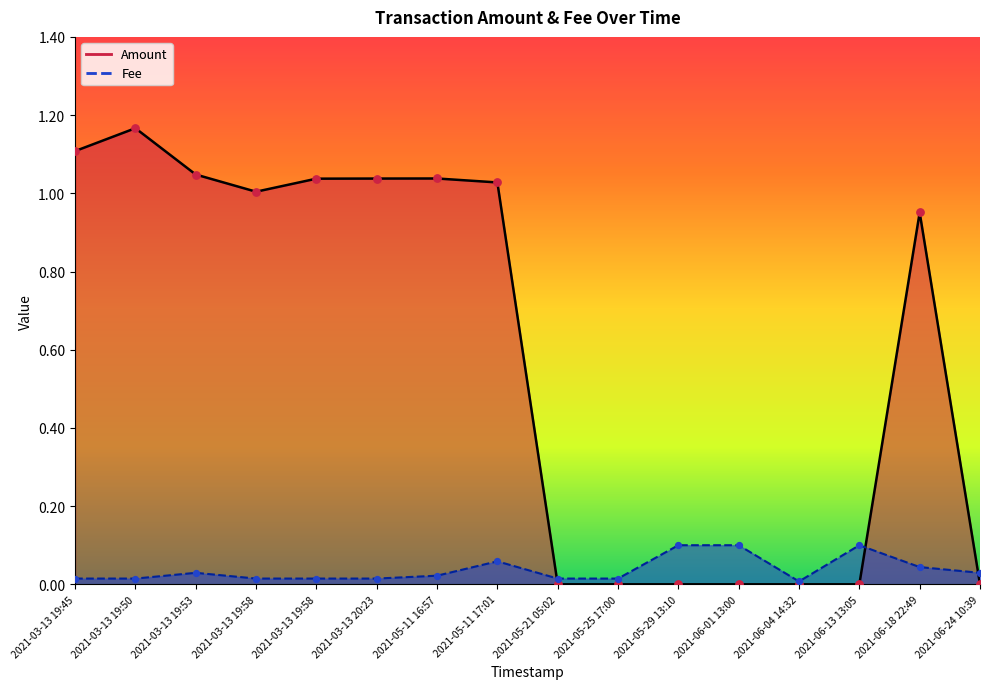

Which series has the widest spread of Y values?

Amount